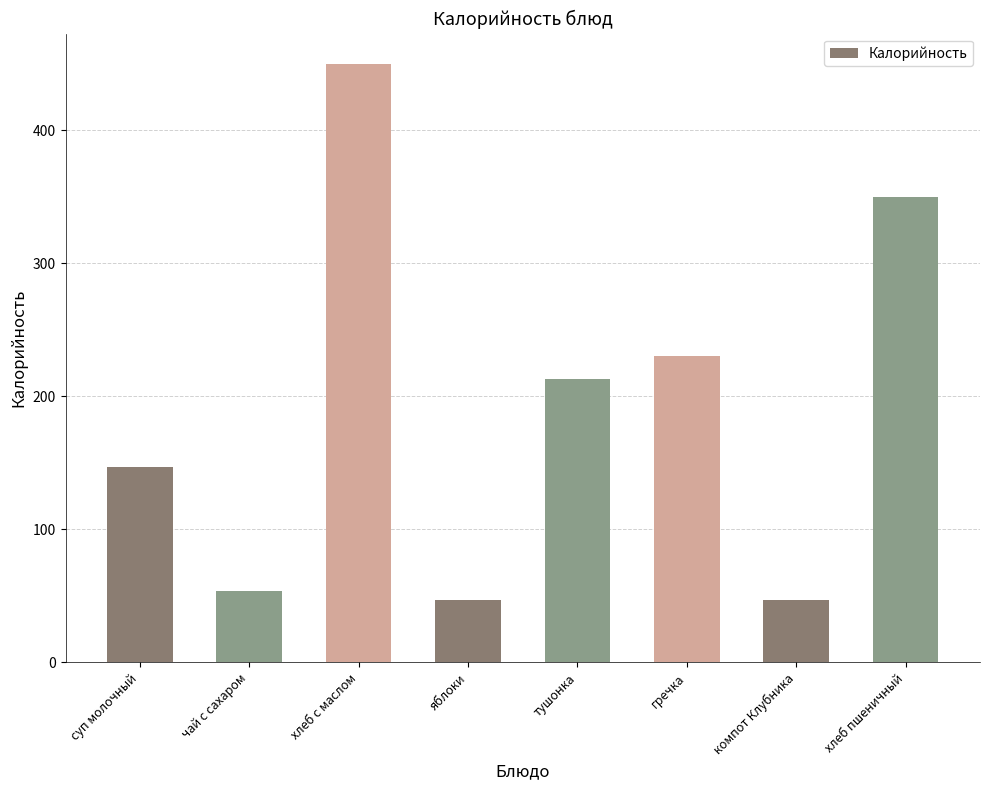

Between компот Клубника and чай с сахаром, which is larger?

чай с сахаром